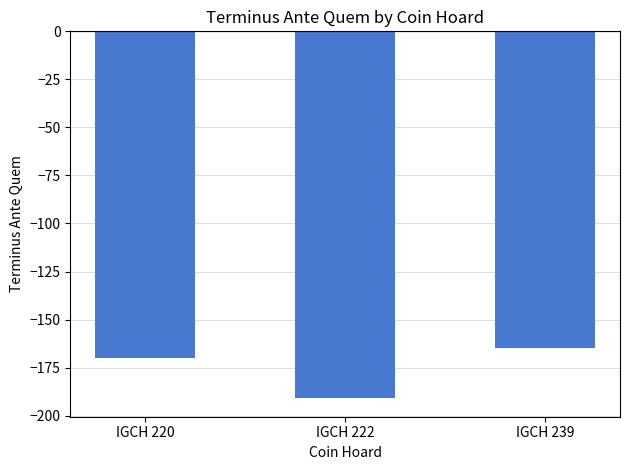

What is the minimum value shown in the chart?

-191